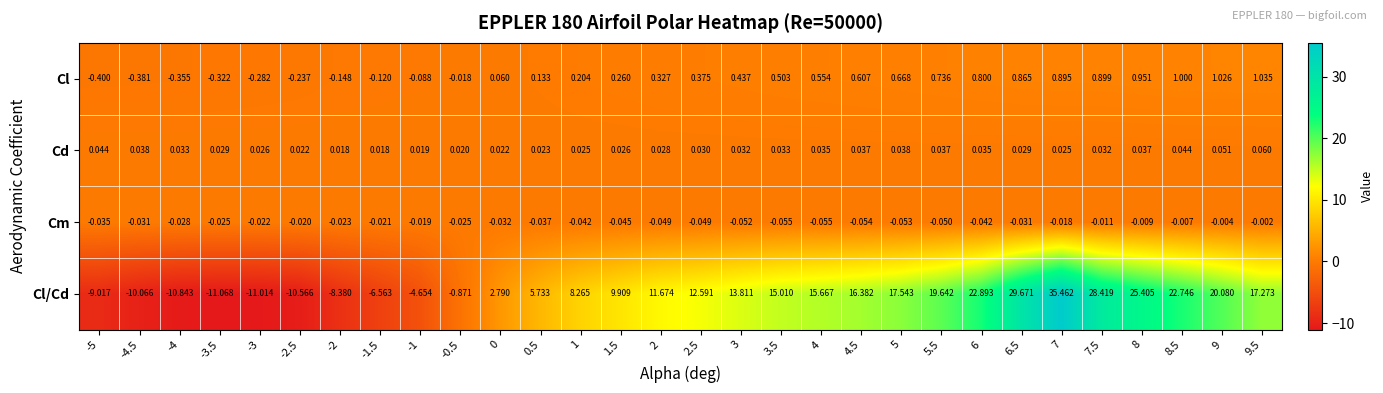

Which series has the largest total across all categories?

Cl/Cd